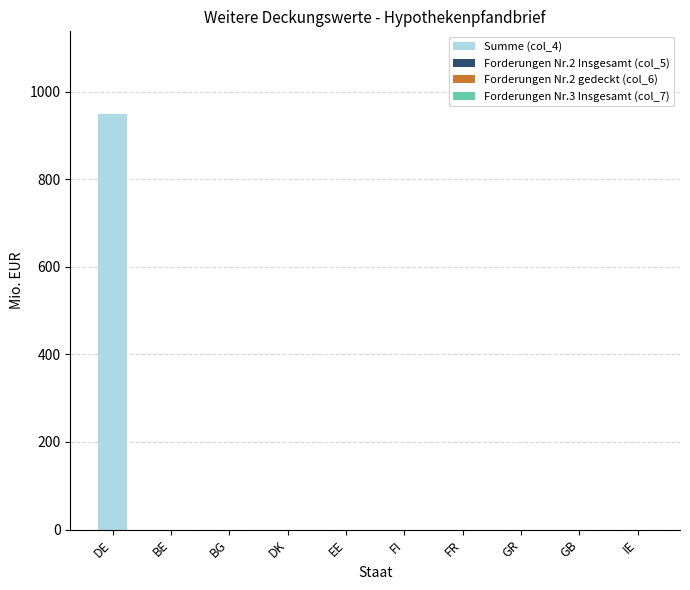

True or false: the data shows 1702 at DE.

False